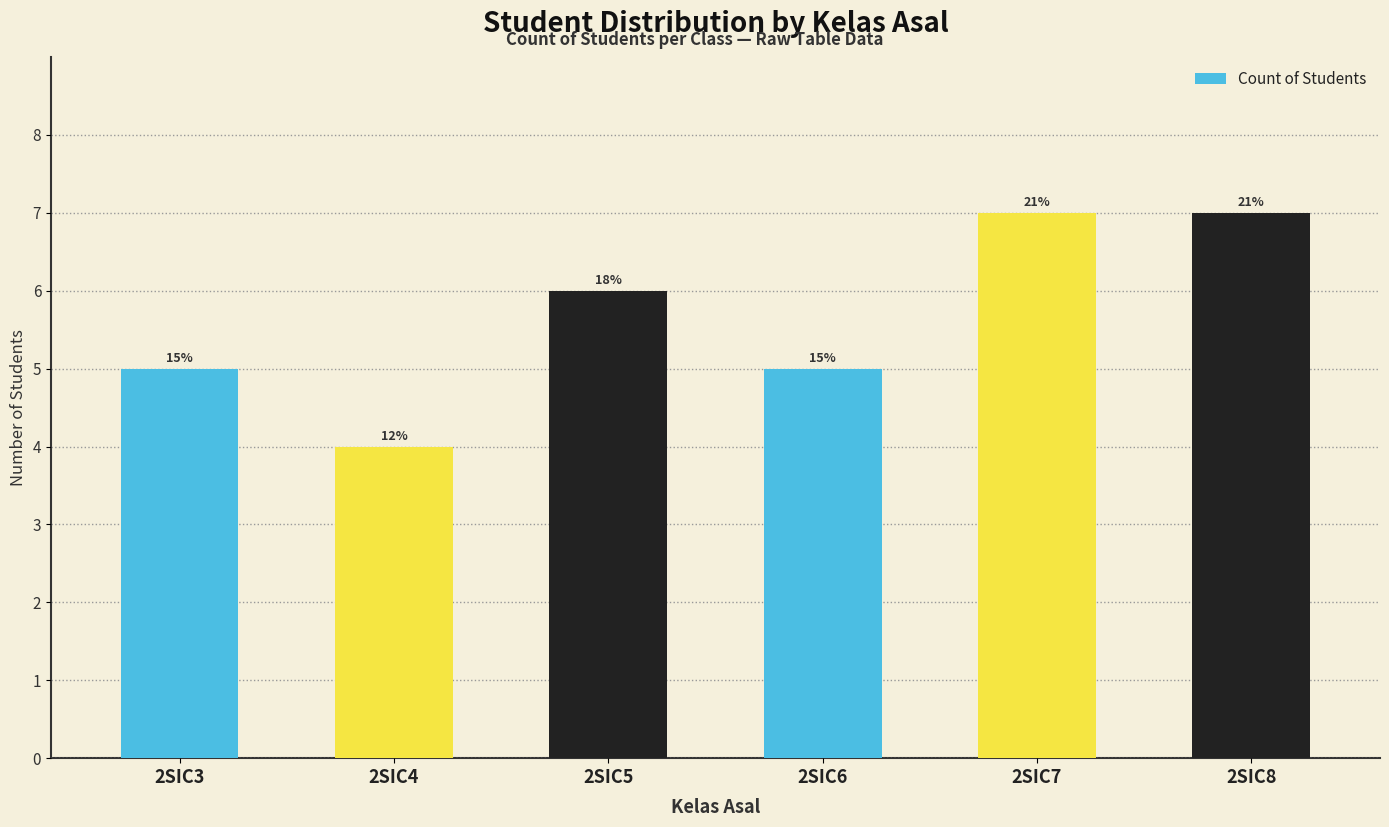

Rank the categories by value from lowest to highest.

2SIC4, 2SIC3, 2SIC6, 2SIC5, 2SIC7, 2SIC8